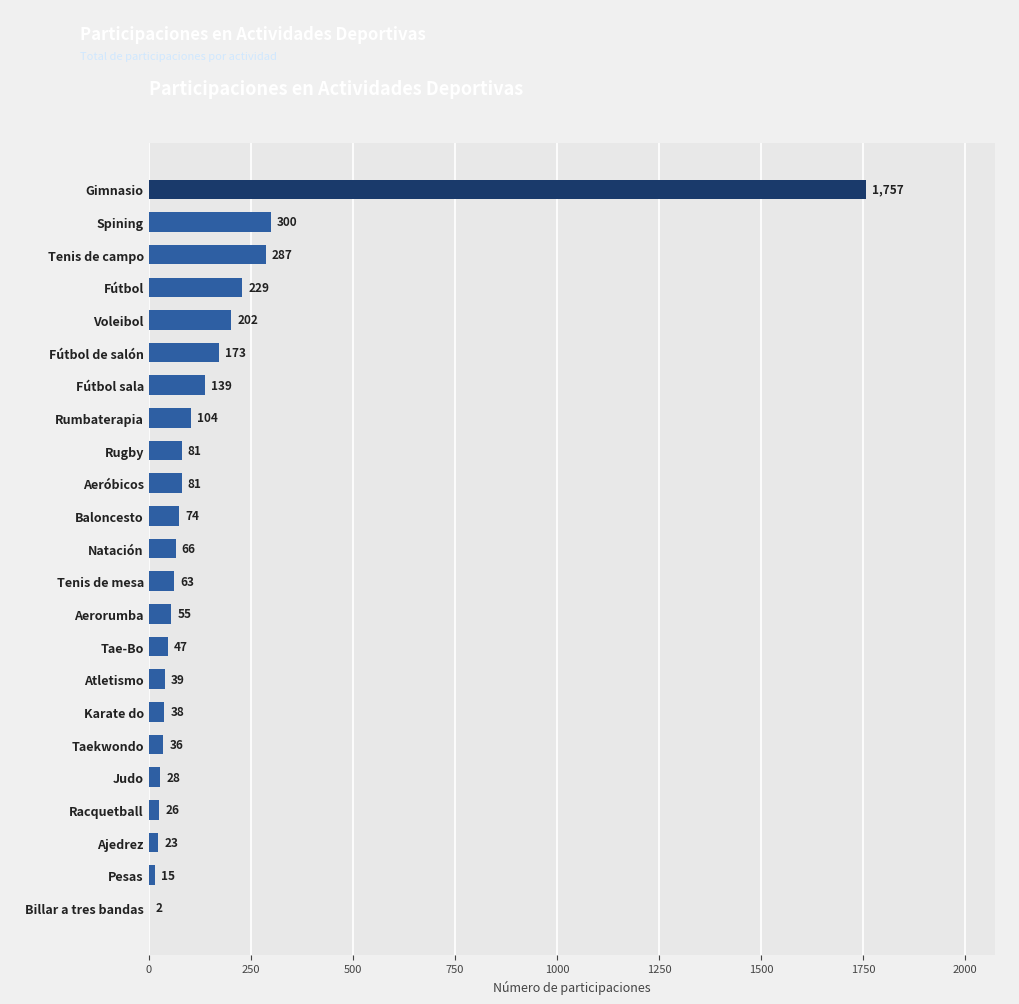

Approximately how many times larger is the value at Gimnasio compared to Rumbaterapia?

16.9